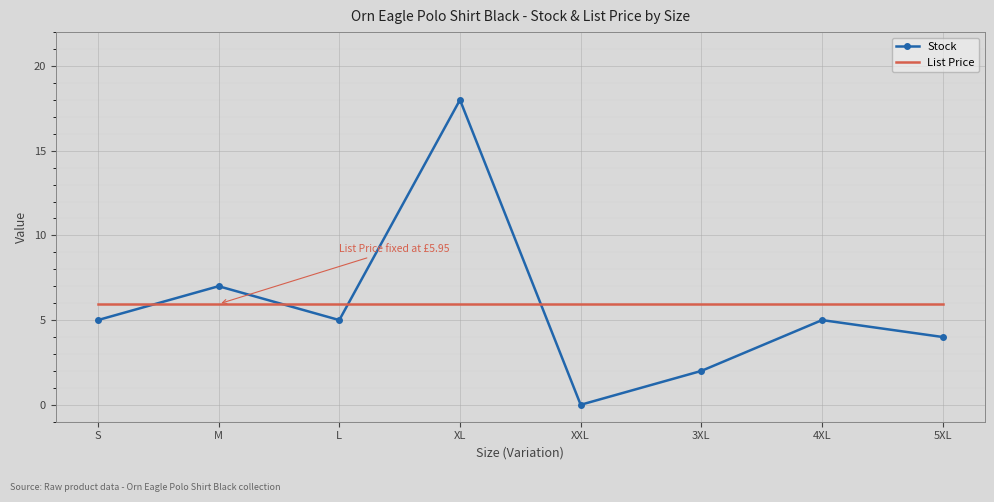

Rank the series by their maximum value, from highest to lowest.

Stock, List Price